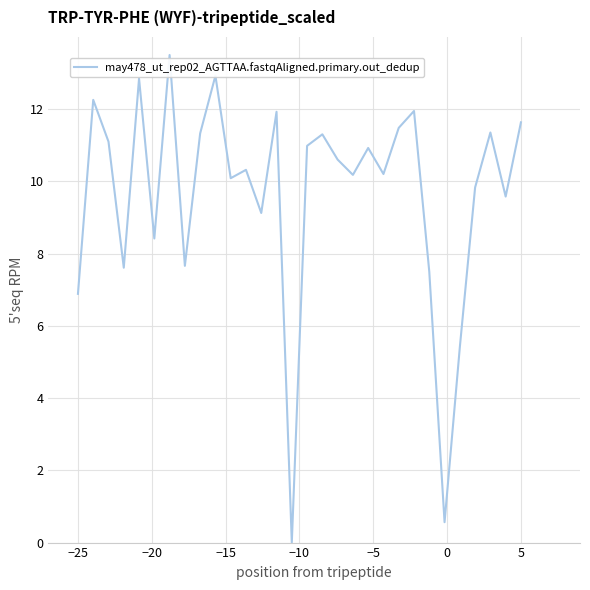

What is the maximum value shown in the chart?

13.5